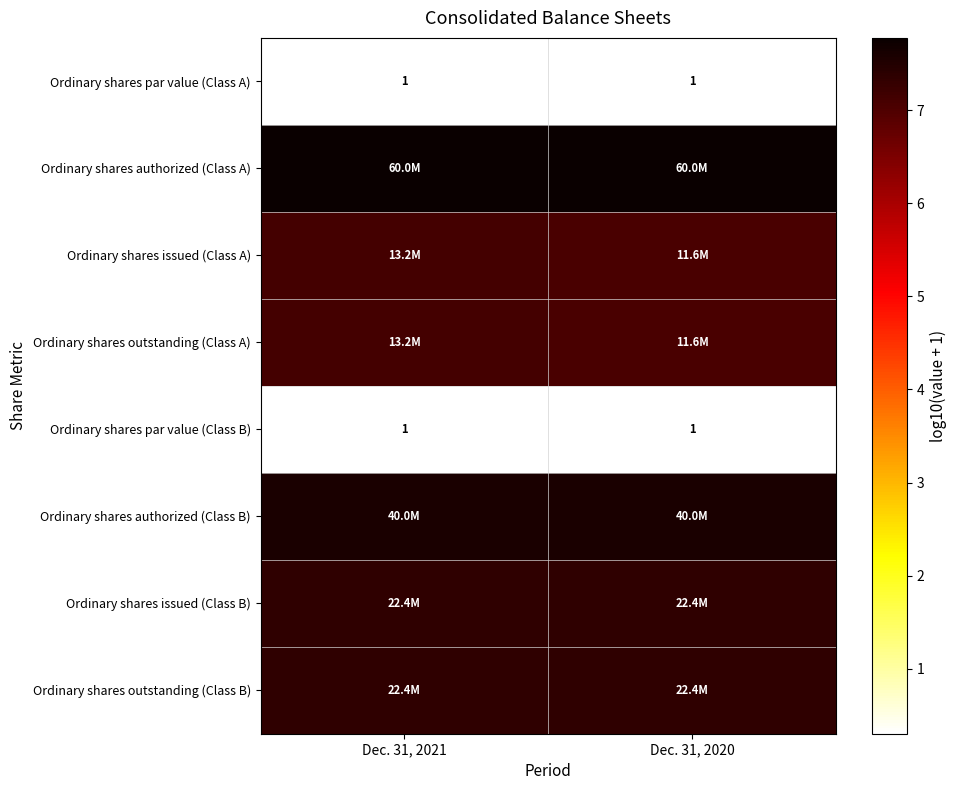

The value of Ordinary shares authorized (Class B) at Dec. 31, 2020 is 7.6. True or false?

True